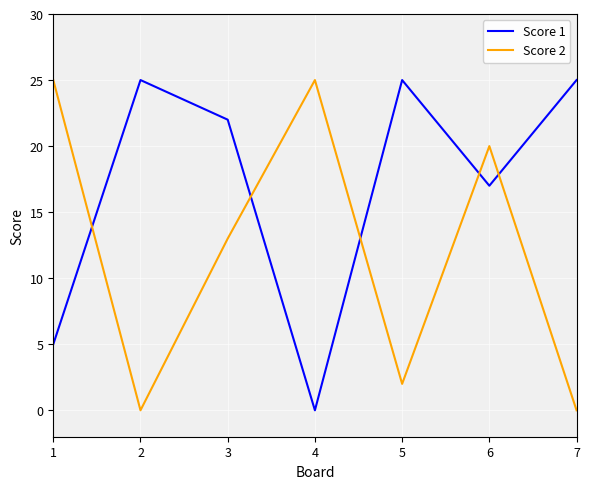

Which series has the largest total across all categories?

Score 1